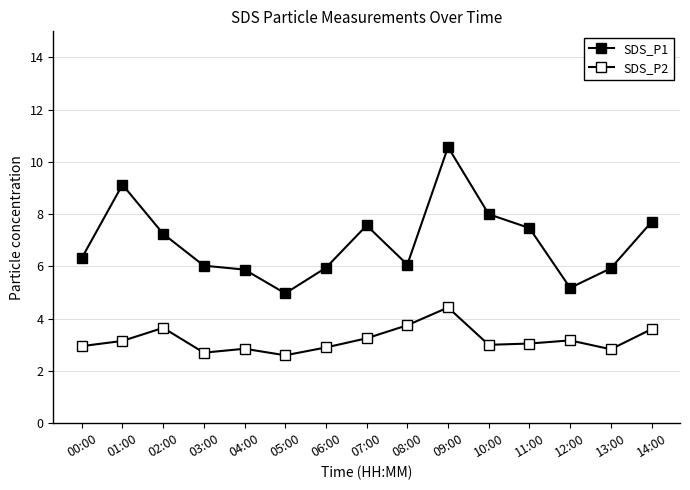

True or false: SDS_P1 and SDS_P2 cross at least once.

False